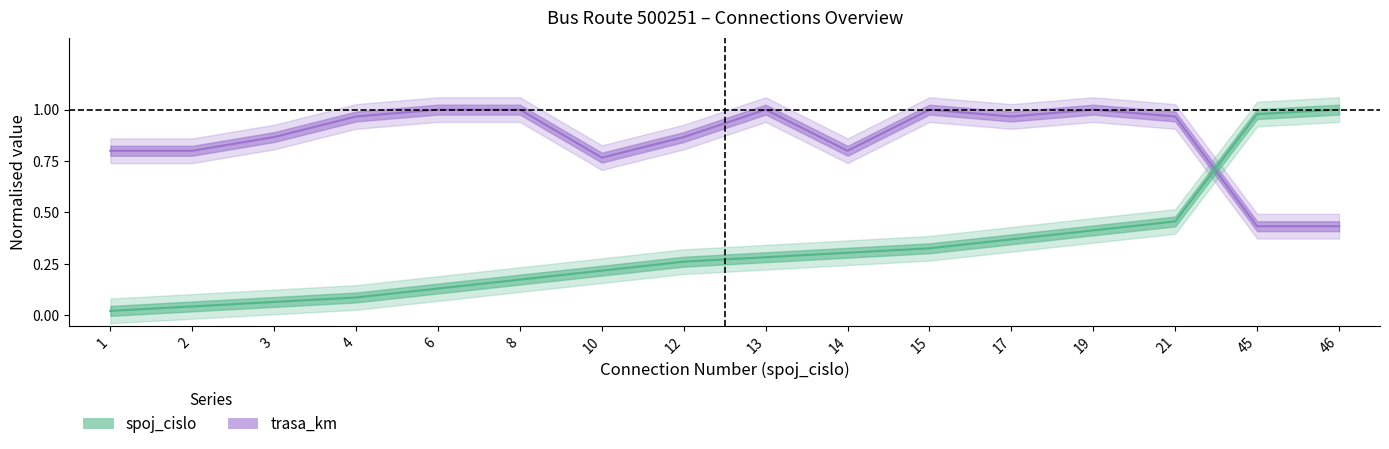

Is it true that spoj_cislo equals 0.1 at 19?

False